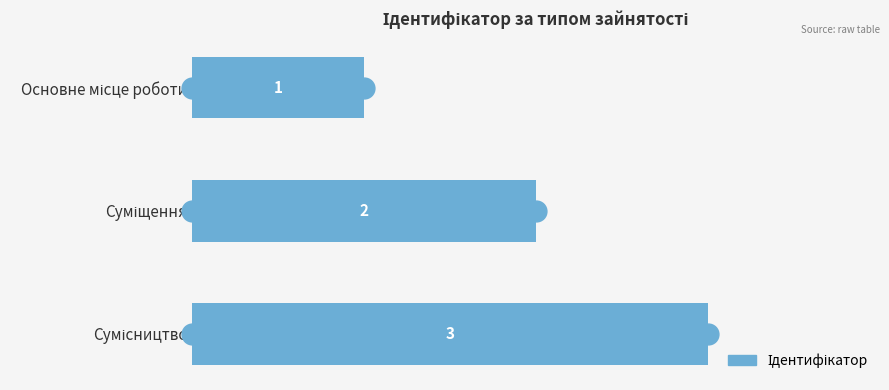

What is the greatest value displayed?

3